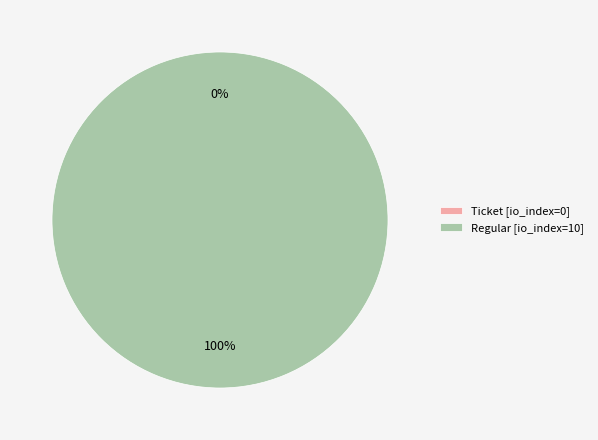

How many segments does this pie chart have?

2